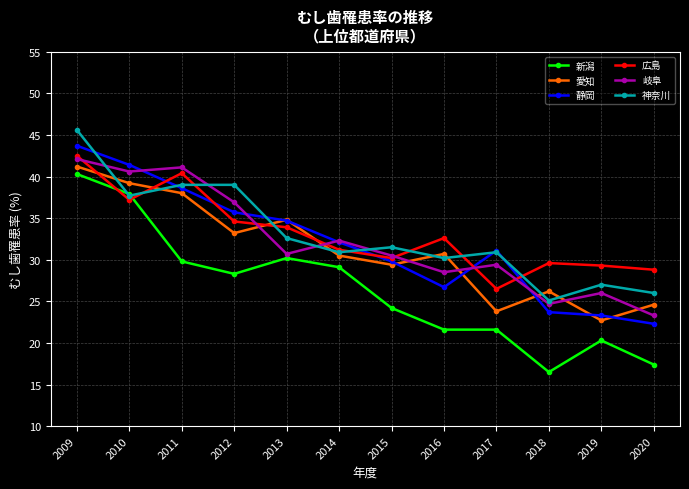

How many data points in 広島 are above 32?

6